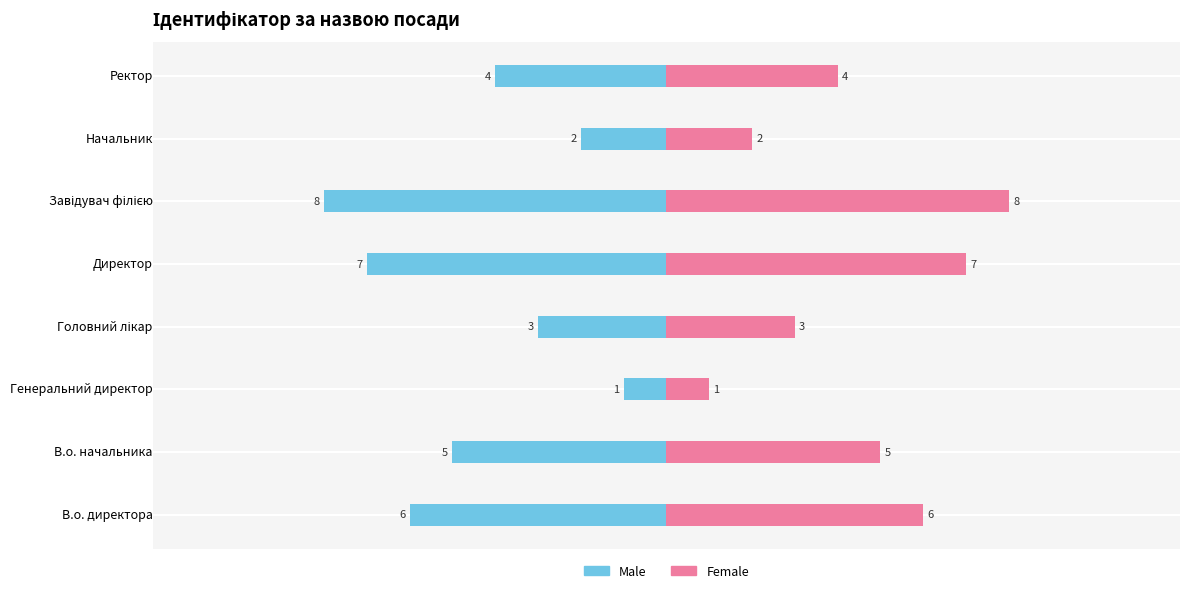

How many categories are shown in the chart?

8